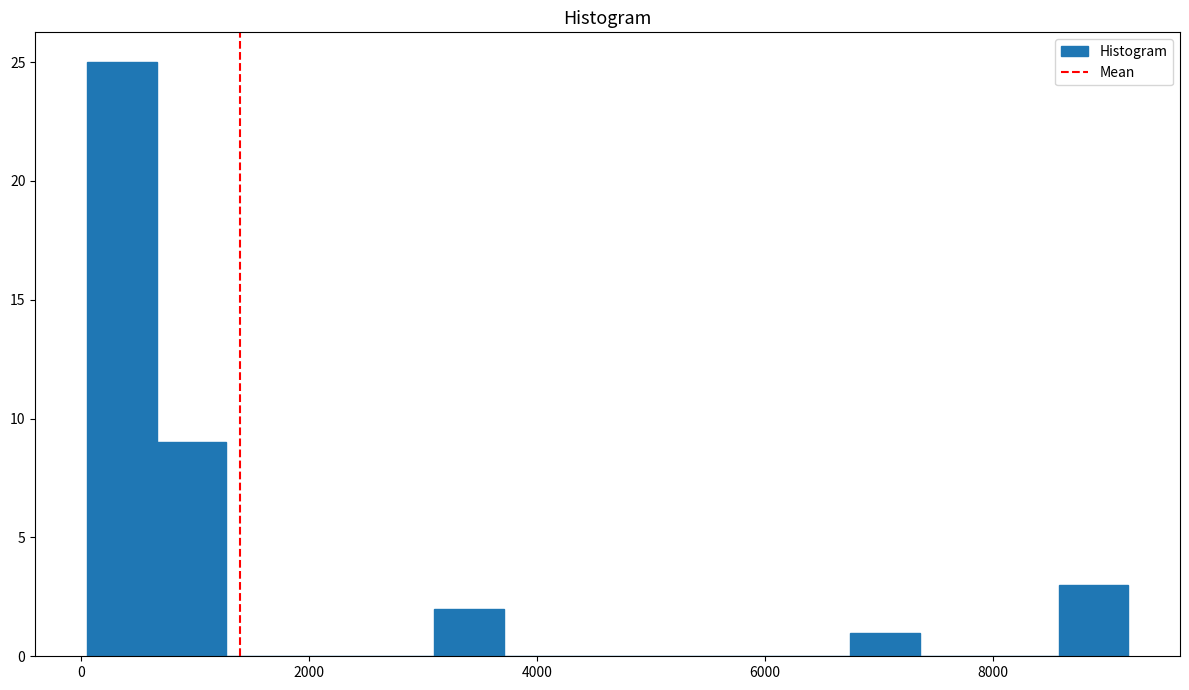

Read against the x-axis, roughly where is the centre of the tallest bar?

400